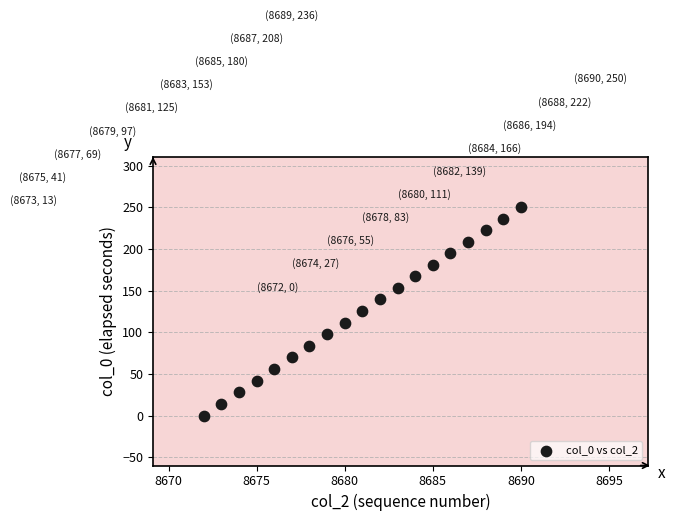

What is the range of X values (max minus min)?

18.0